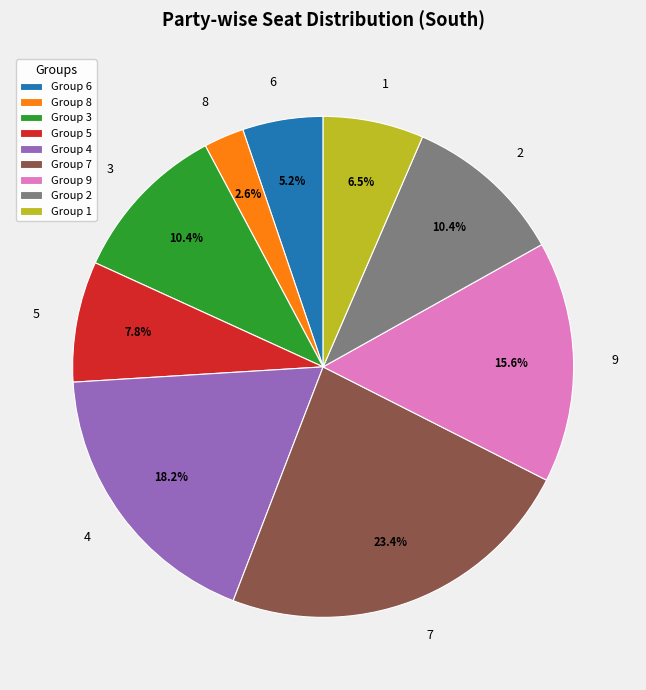

To the nearest percent, what portion does 3 represent?

10%